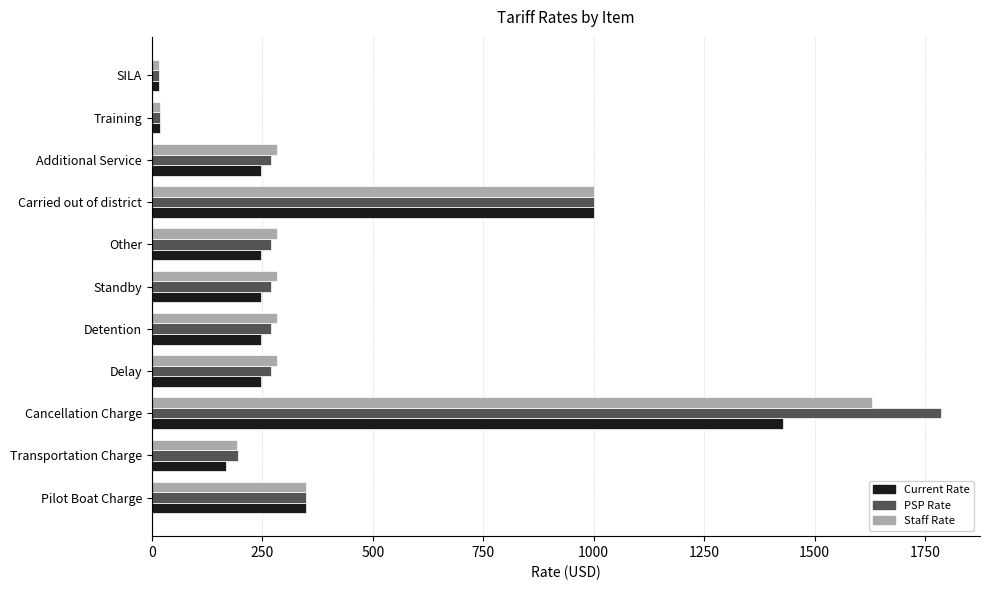

At which category is the sum across all series the highest?

Cancellation Charge